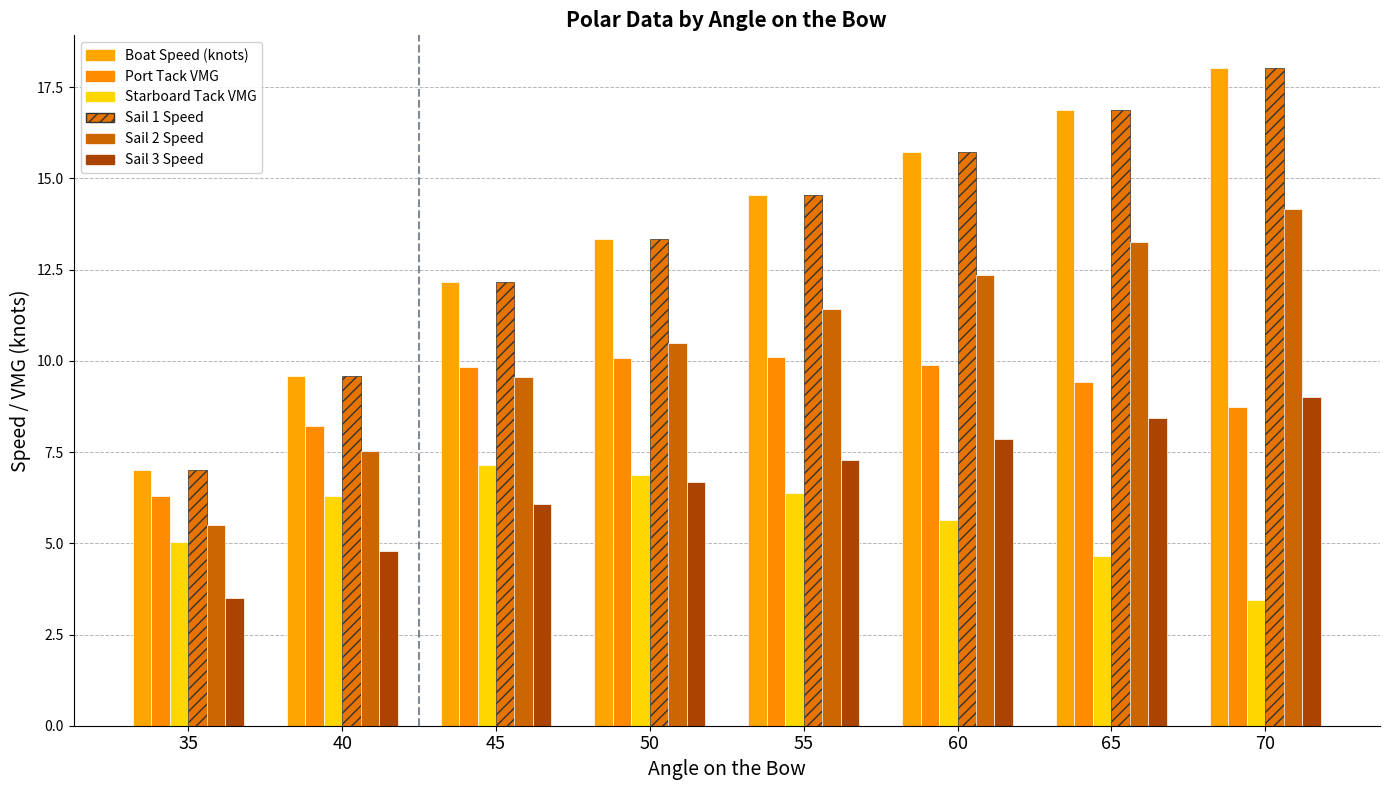

Is the value of Sail 1 Speed at 35 greater than the value of Sail 2 Speed at 70?

No